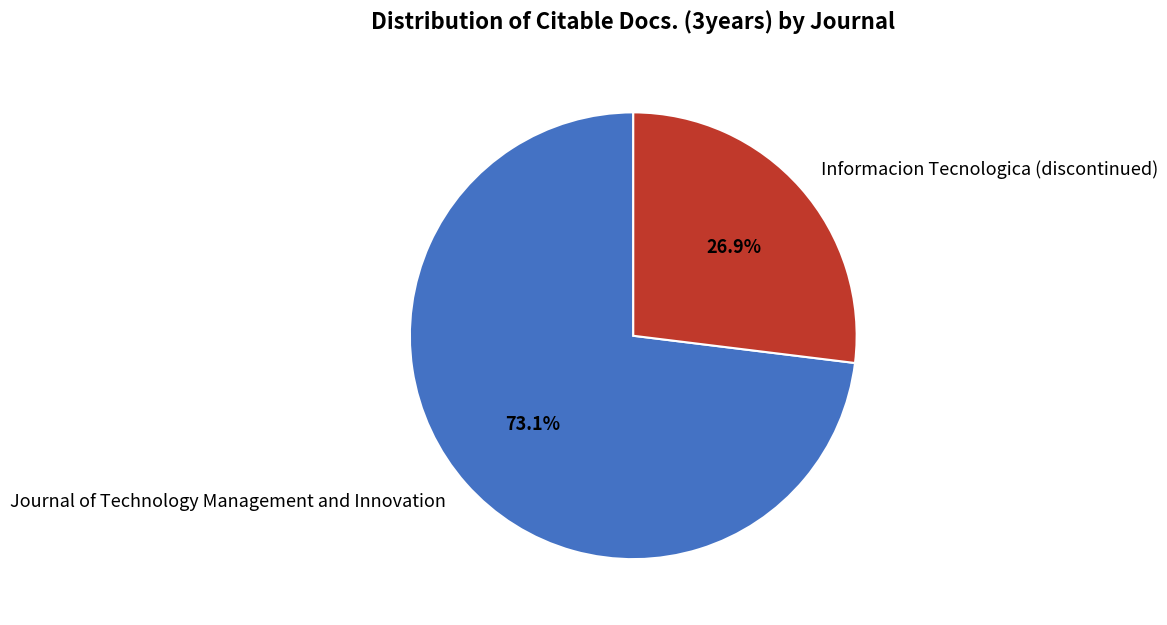

Does any single category account for the majority?

Yes